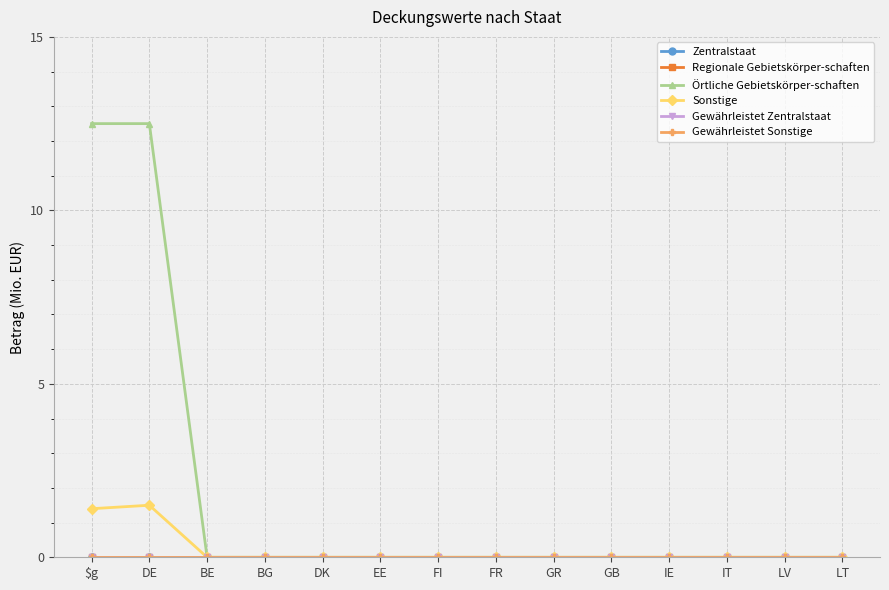

Is this an area chart (filled region under the line)?

No